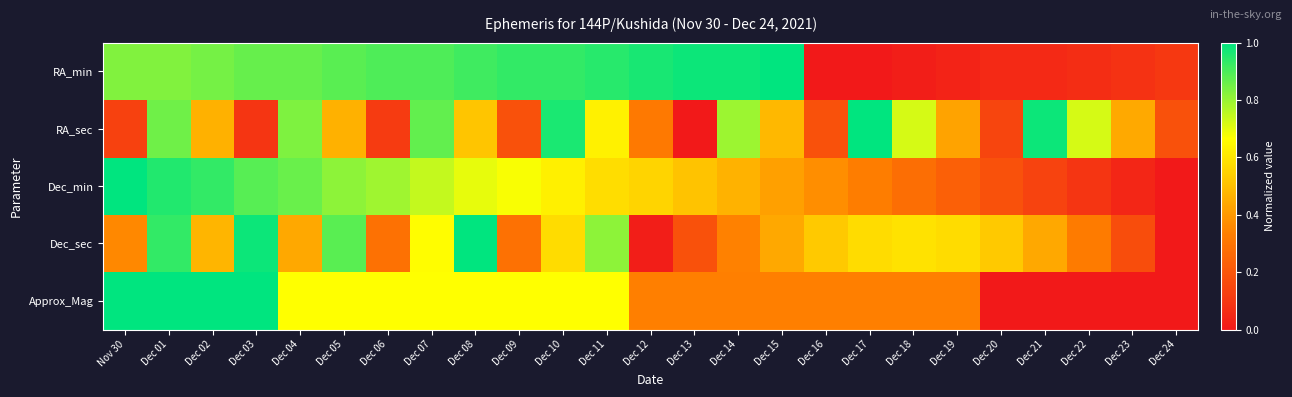

What is the greatest value displayed?

1.0